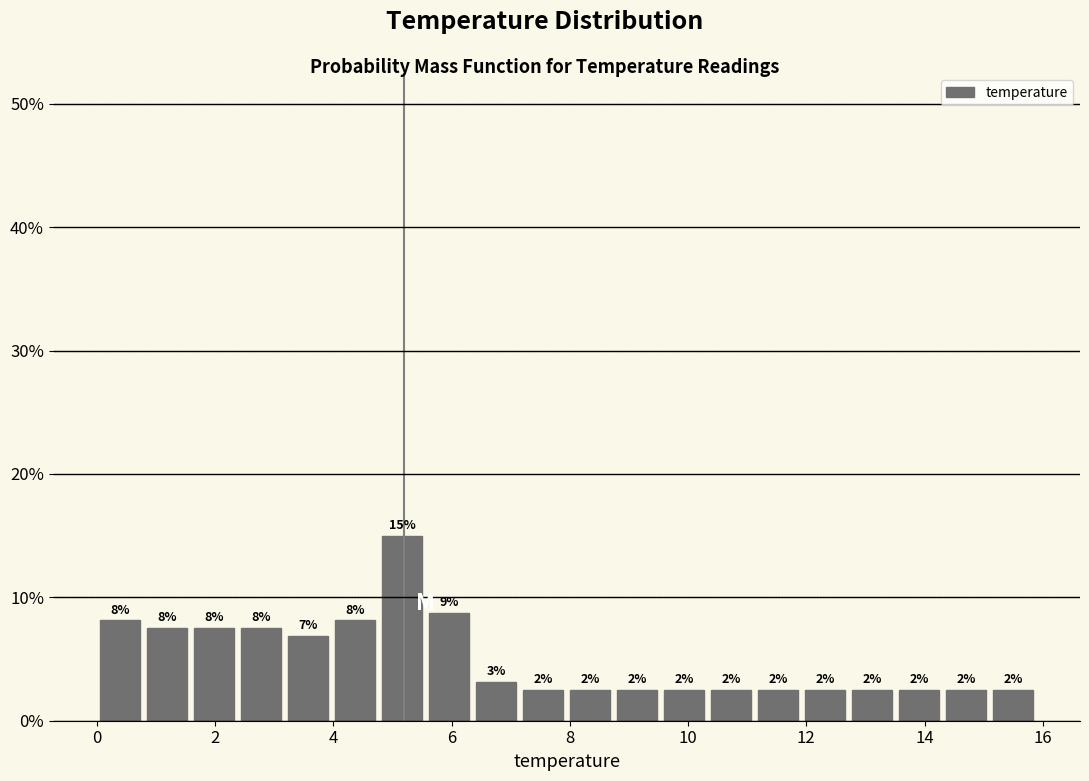

Around what value on the x-axis is the tallest bar? Give the approximate position of its centre, as read against the axis.

5.2